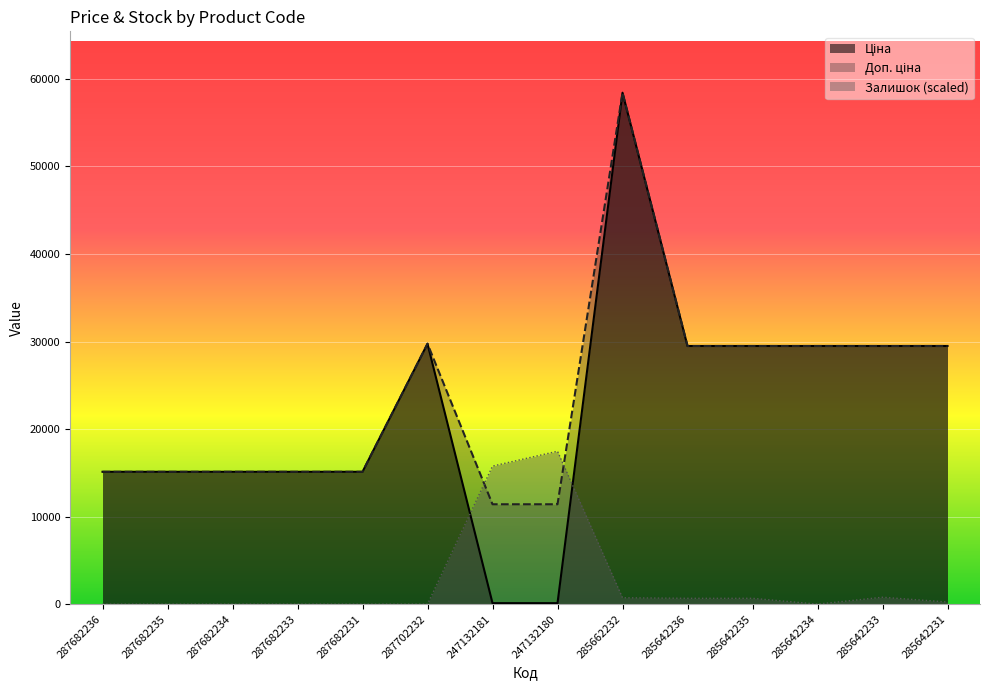

Reading left to right, what are all the values shown in this chart?

Ціна: 287682236=15120.0	287682235=15120.0	287682234=15120.0	287682233=15120.0	287682231=15120.0	287702232=29747.2	247132181=114.1	247132180=114.1	285662232=58426.5	285642236=29491.5	285642235=29491.5	285642234=29491.5	285642233=29491.5	285642231=29491.5
Доп. ціна: 287682236=15120.0	287682235=15120.0	287682234=15120.0	287682233=15120.0	287682231=15120.0	287702232=29747.2	247132181=11410.0	247132180=11410.0	285662232=58426.5	285642236=29491.5	285642235=29491.5	285642234=29491.5	285642233=29491.5	285642231=29491.5
Залишок: 287682236=0.0	287682235=0.0	287682234=0.0	287682233=0.0	287682231=0.0	287702232=0.0	247132181=15769.1	247132180=17467.3	285662232=727.8	285642236=667.2	285642235=667.2	285642234=0.0	285642233=788.5	285642231=242.6